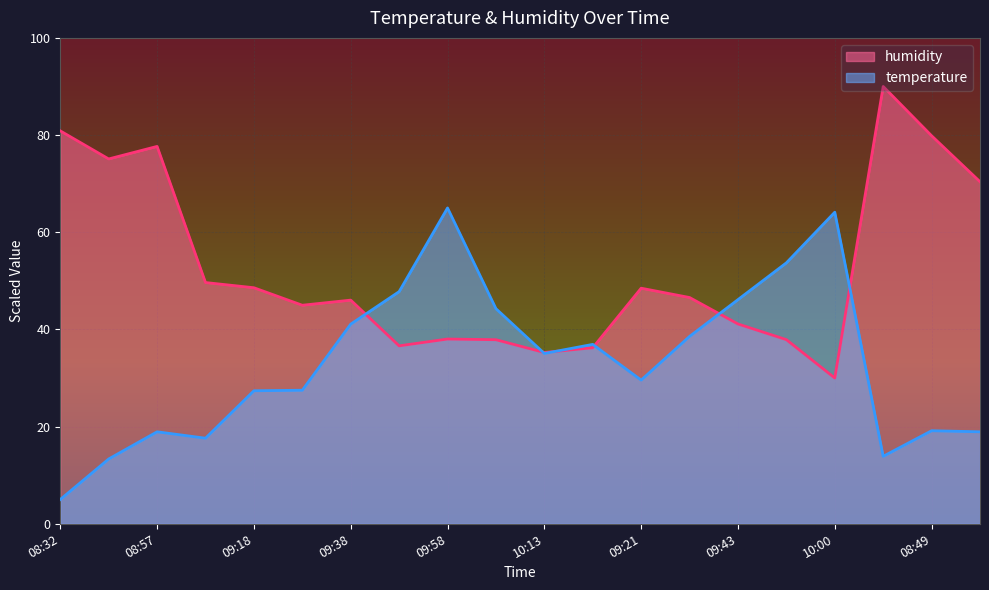

How many lines are shown in the chart?

2